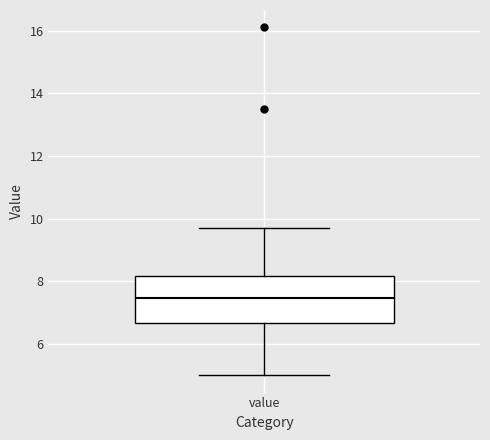

Read this box plot against the y-axis: the position of the median line, the range covered by the box, and the ends of both whiskers. The values are not printed on the chart, so give them approximately, as read against the axis.

median 7.4, box 6.6 to 8.2, whiskers 5.0 to 9.8